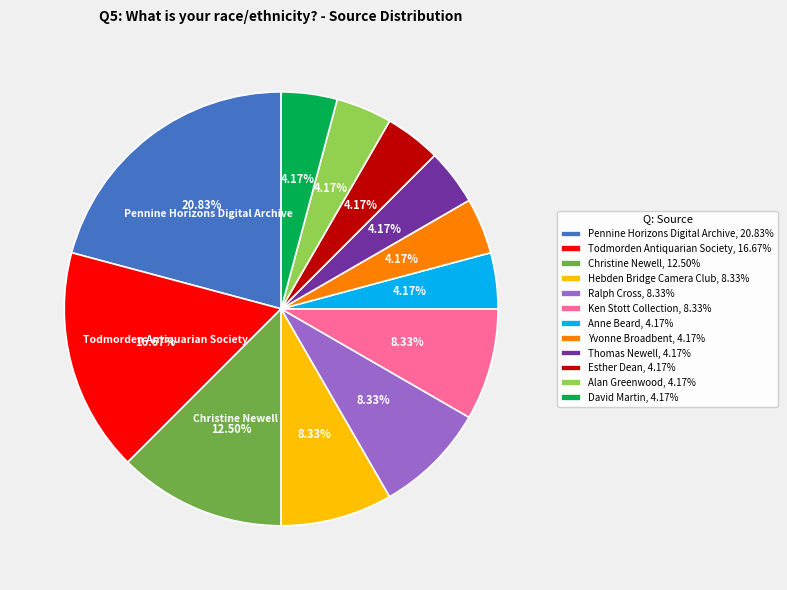

Does Ken Stott Collection represent more than half of the total?

No